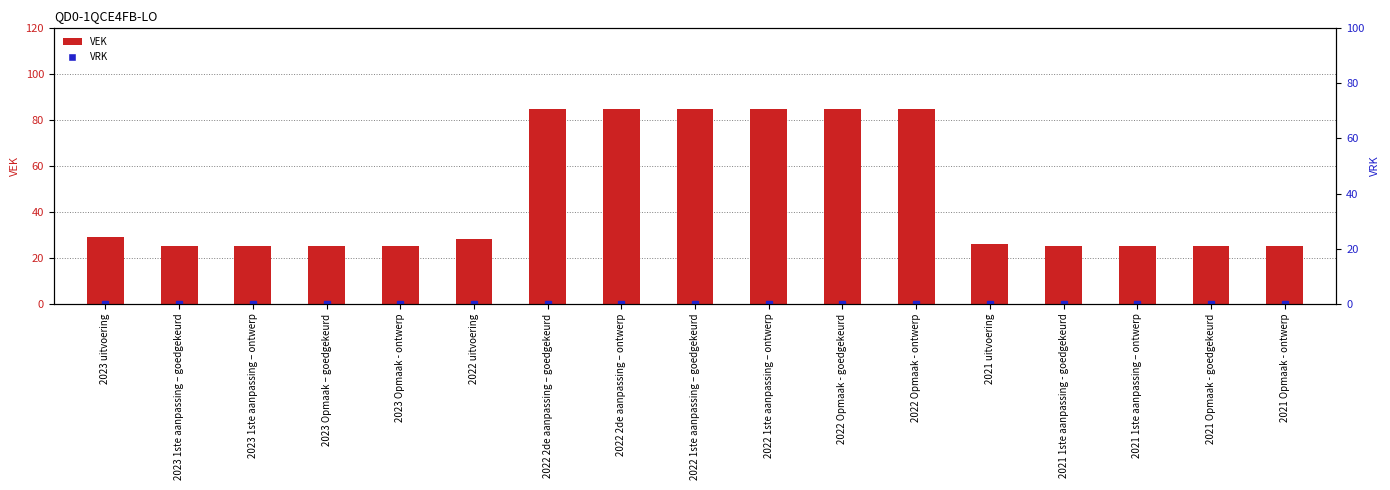

Which series changed the most between 2023 uitvoering and 2022 Opmaak - ontwerp?

VEK